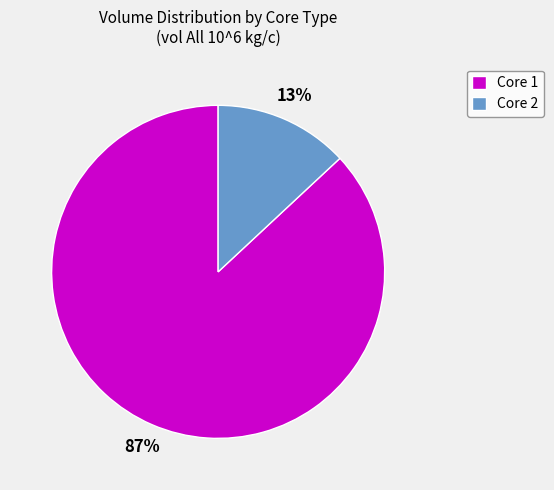

Which slice represents more than half of the pie?

Core 1